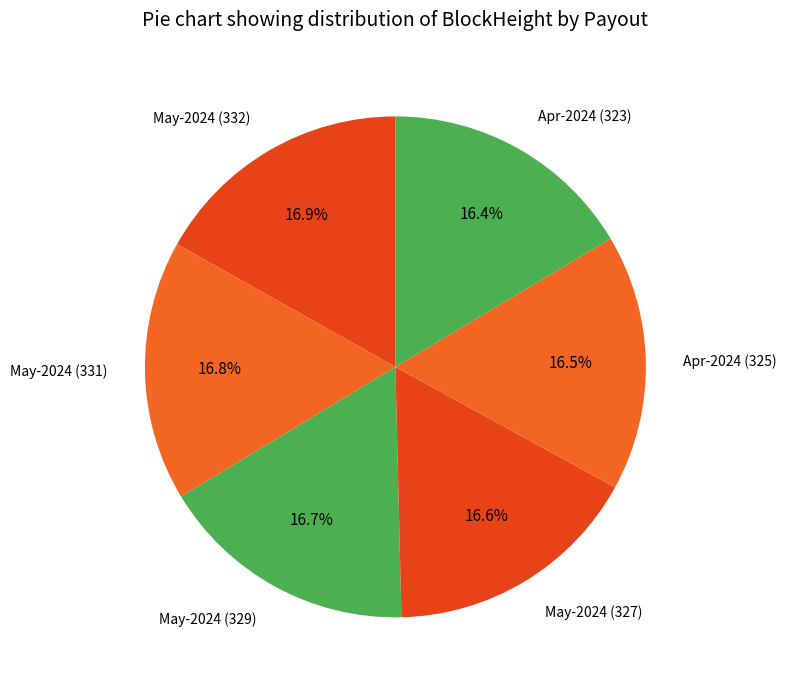

How many slices are in this pie chart?

6